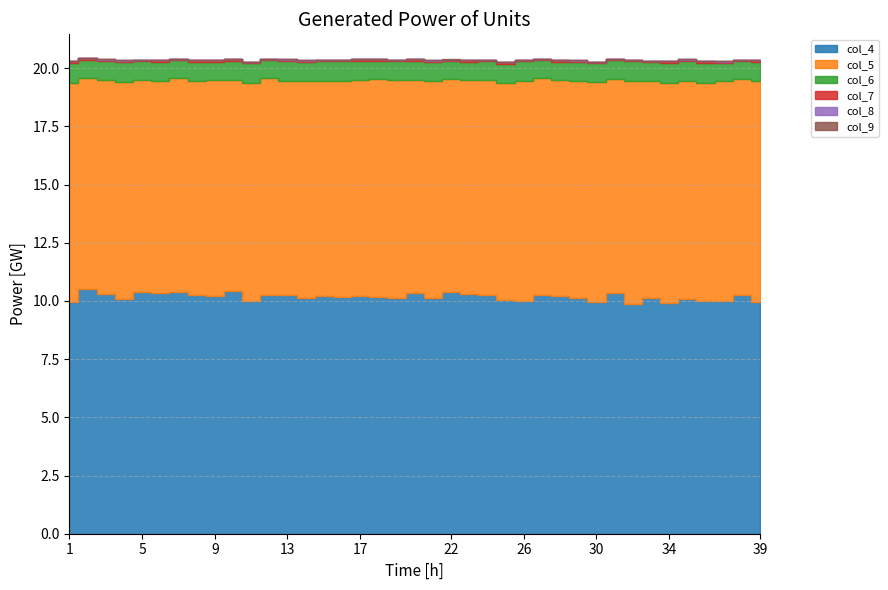

List the series in order of their peak value, highest first.

col_4, col_5, col_6, col_7, col_8, col_9